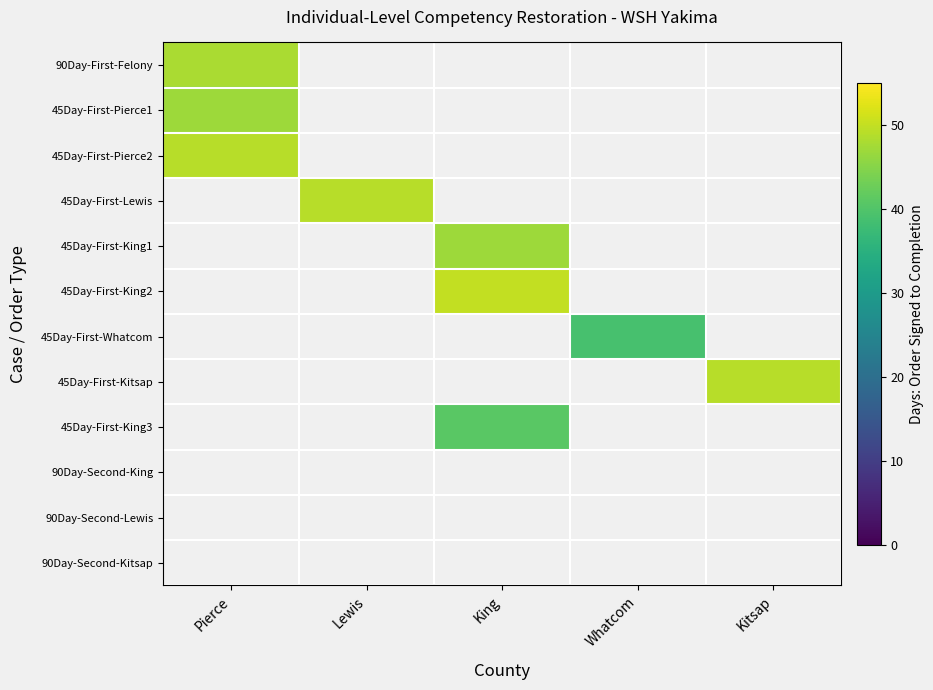

What is the maximum value for 45Day-First-Pierce2?

49.0